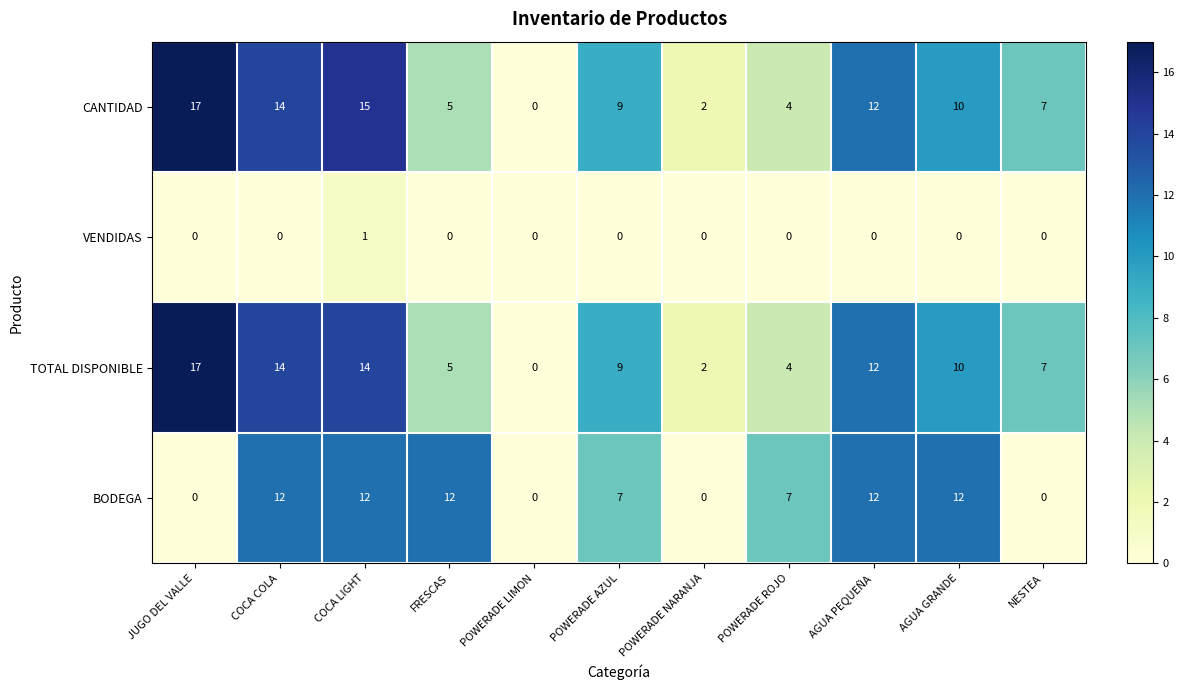

Which label corresponds to the largest value in the chart?

JUGO DEL VALLE